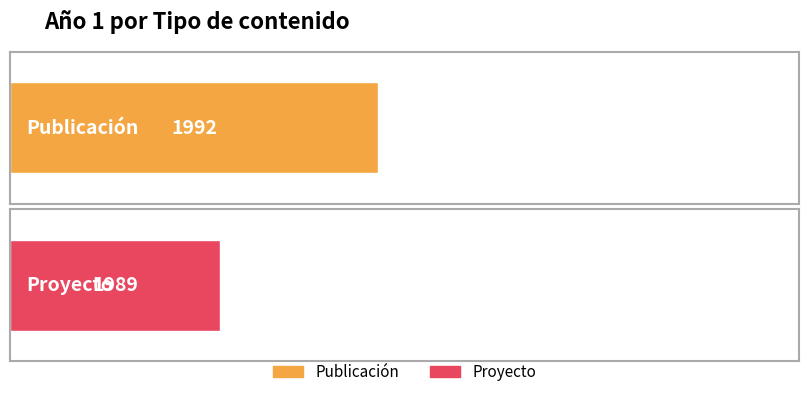

Does the chart contain any negative values?

No